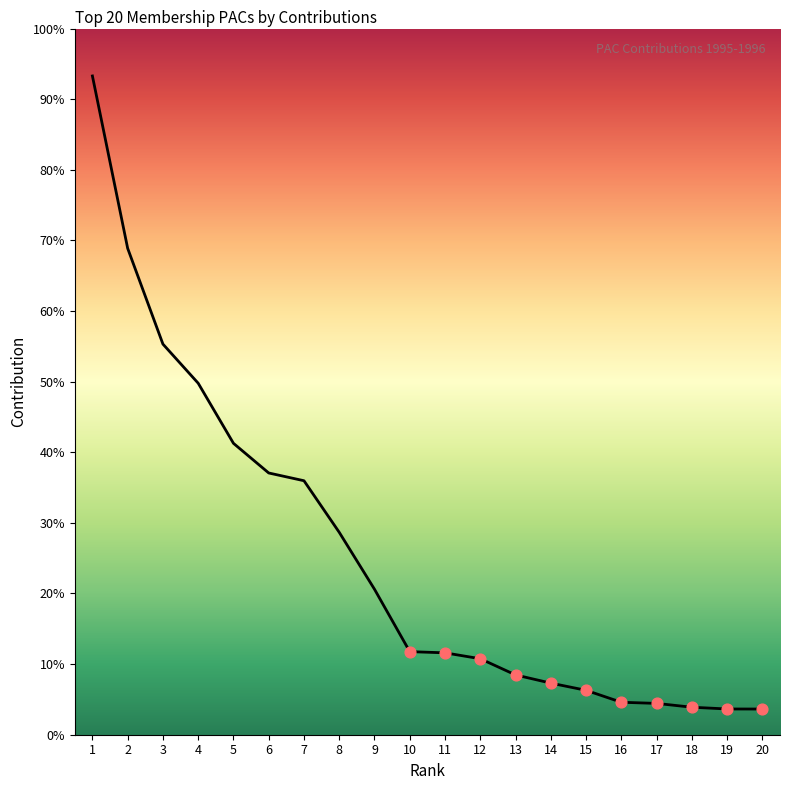

Is this an area chart (filled region under the line)?

Yes